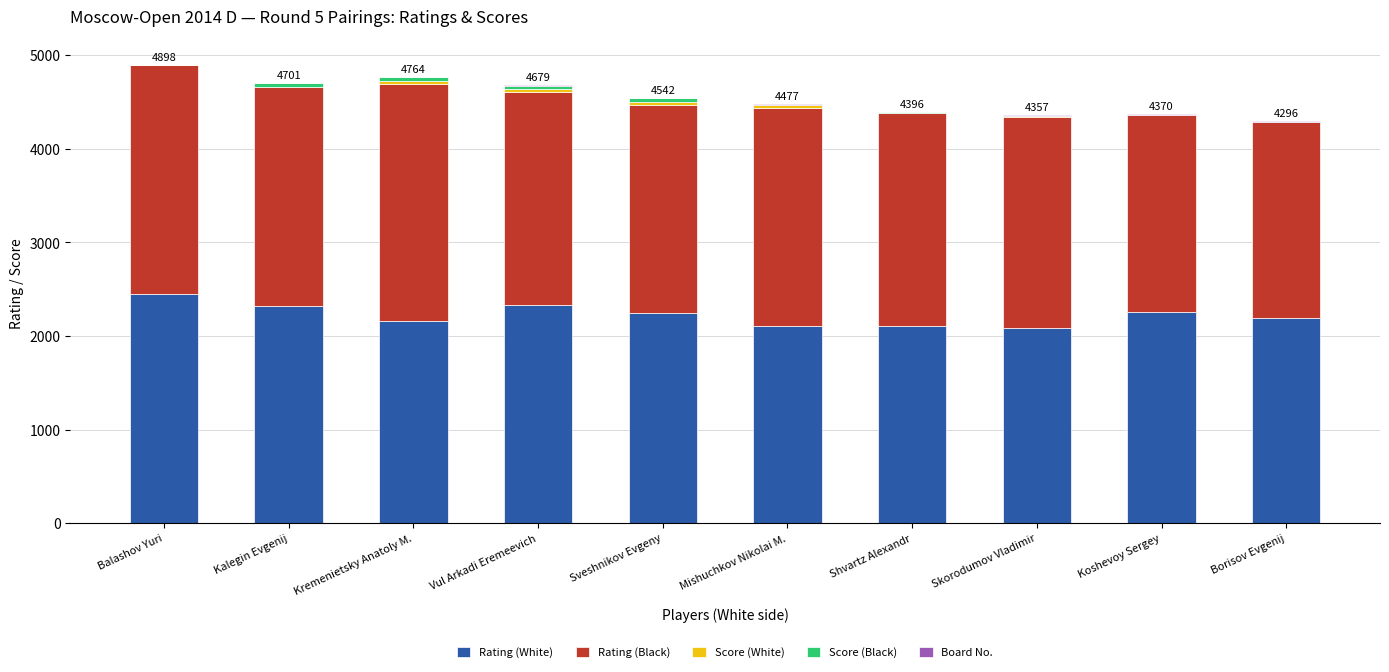

True or false: Rating (White) has a value of 685 at Koshevoy Sergey.

False